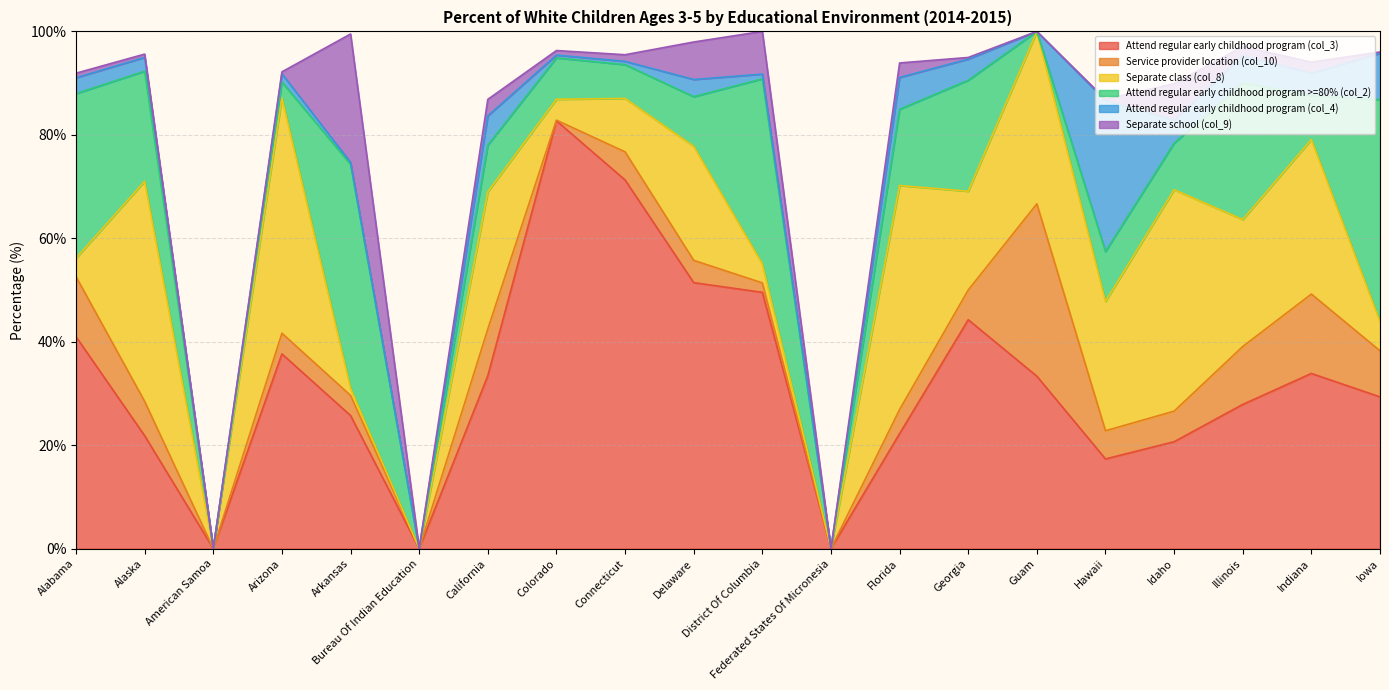

What is the total value across all series at Iowa?

96.0